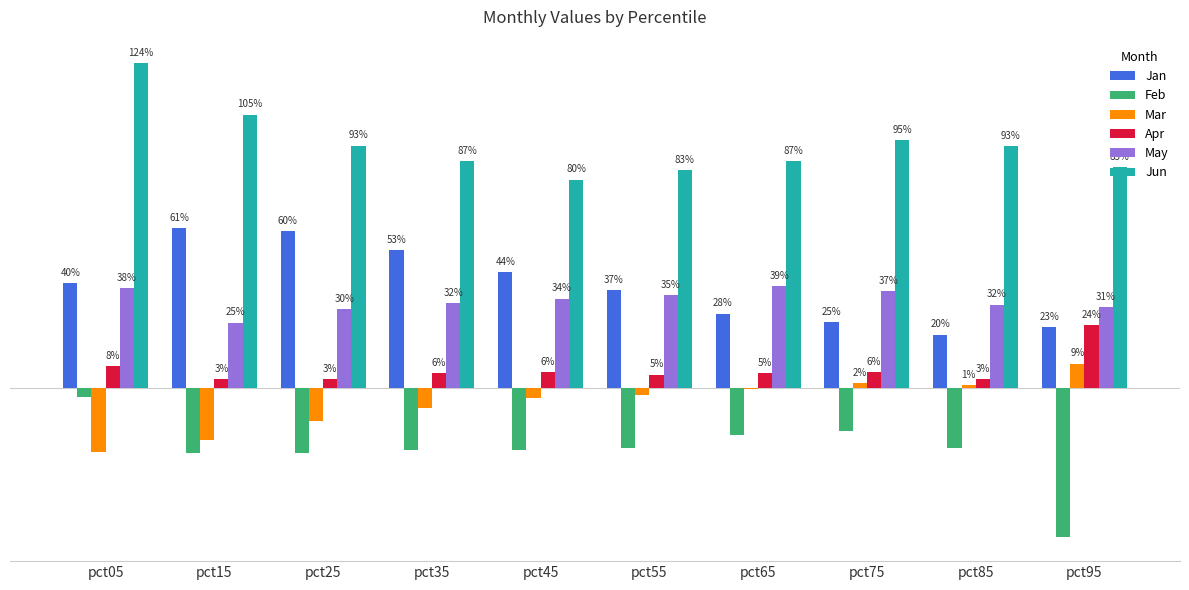

What is the value of the Feb bar at the 4th from the left?

-0.2